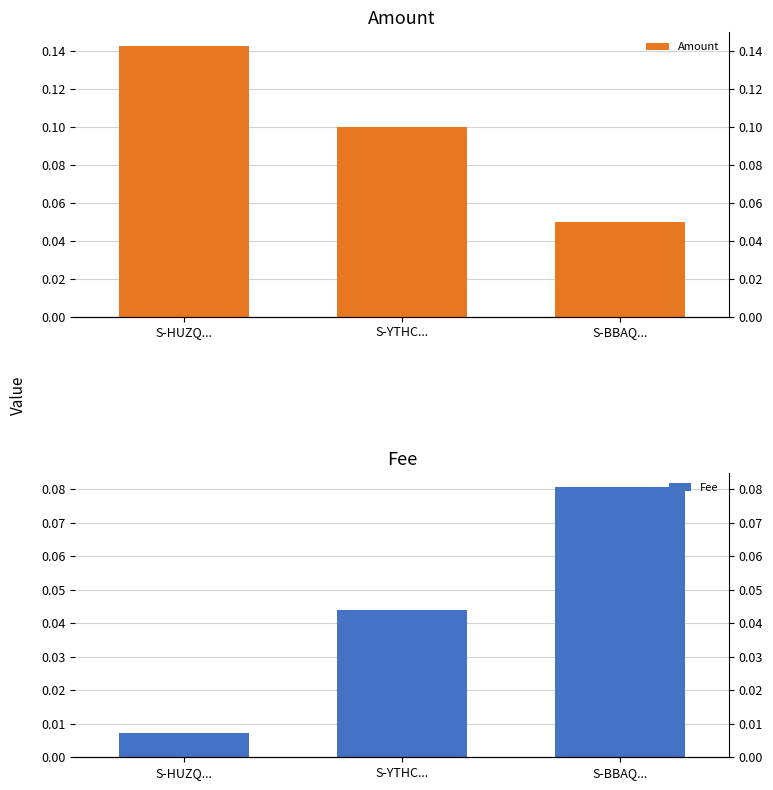

At which category is the sum across all series the highest?

S-HUZQ...